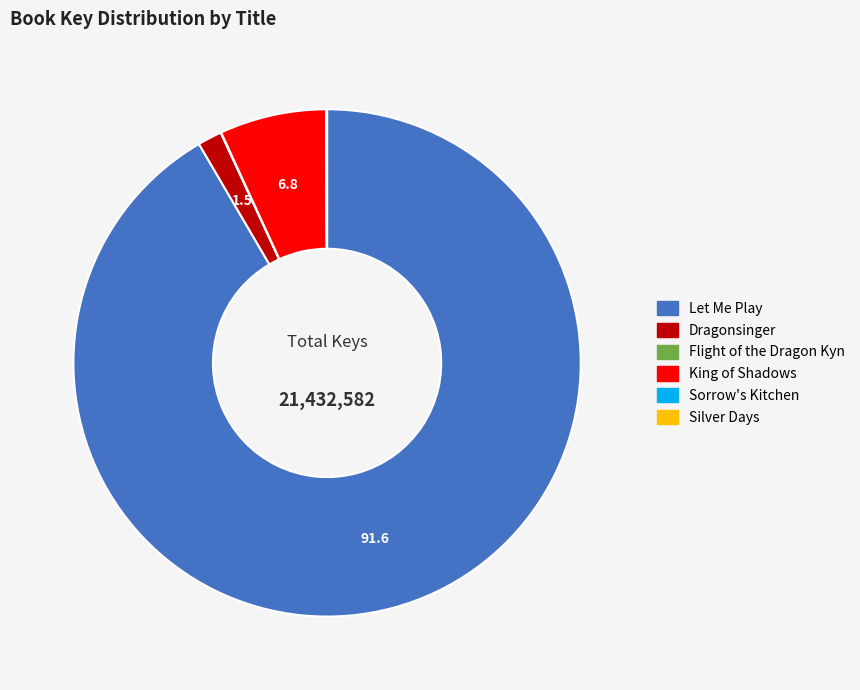

Which slice is the largest?

Let Me Play